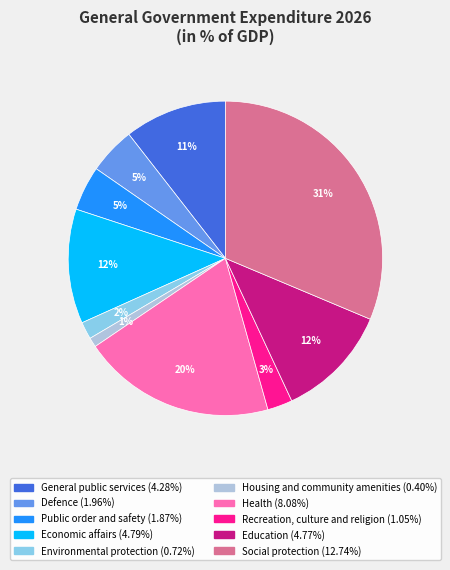

To the nearest percent, what portion does Defence represent?

5%